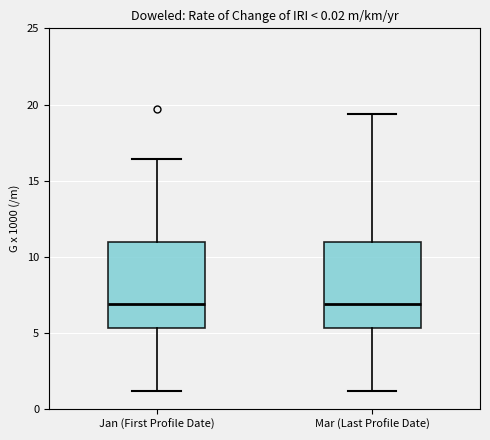

Where is the upper edge of the box for Jan (First Profile Date) on the y-axis? The values are not printed on the chart, so give them approximately, as read against the axis.

11.0